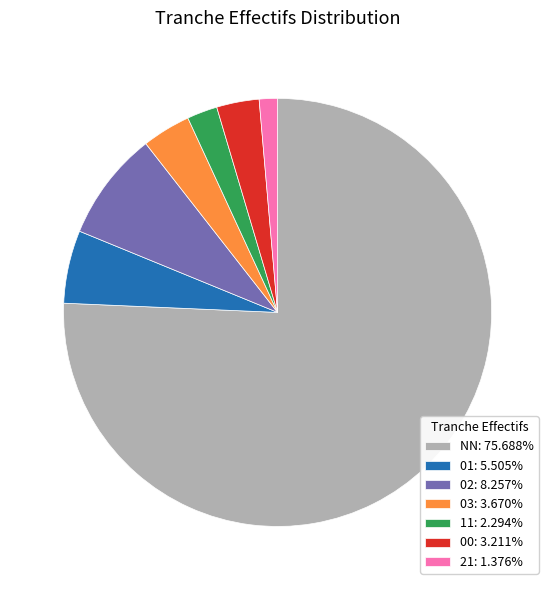

What is the ratio of the value at NN: 75.688% to the value at 02: 8.257%?

9.2